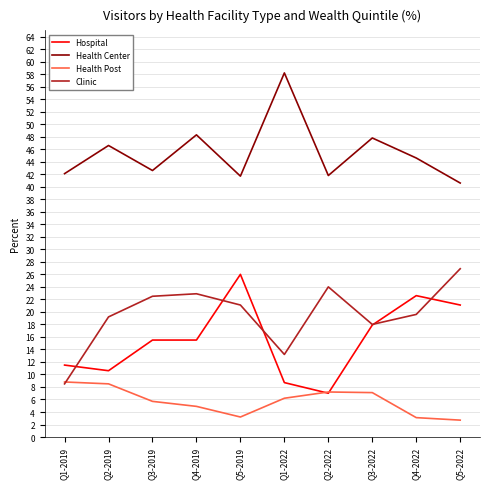

True or false: Health Post and Health Center intersect in this chart.

False